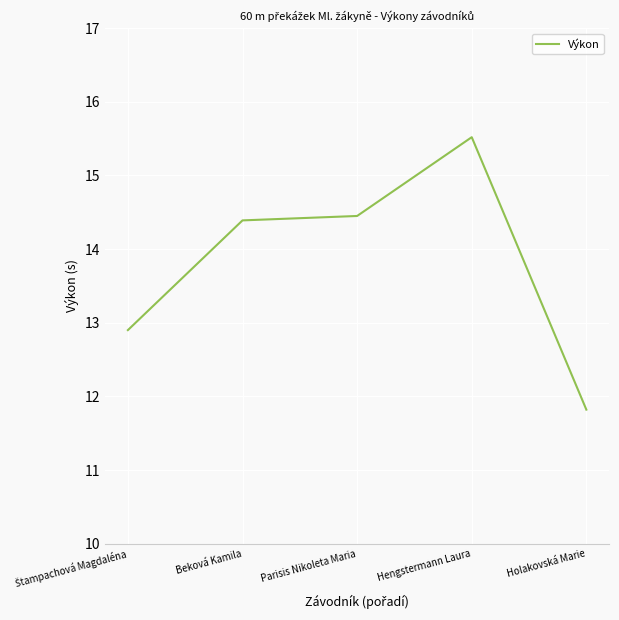

True or false: there are more than 1 points higher than both neighbors.

False